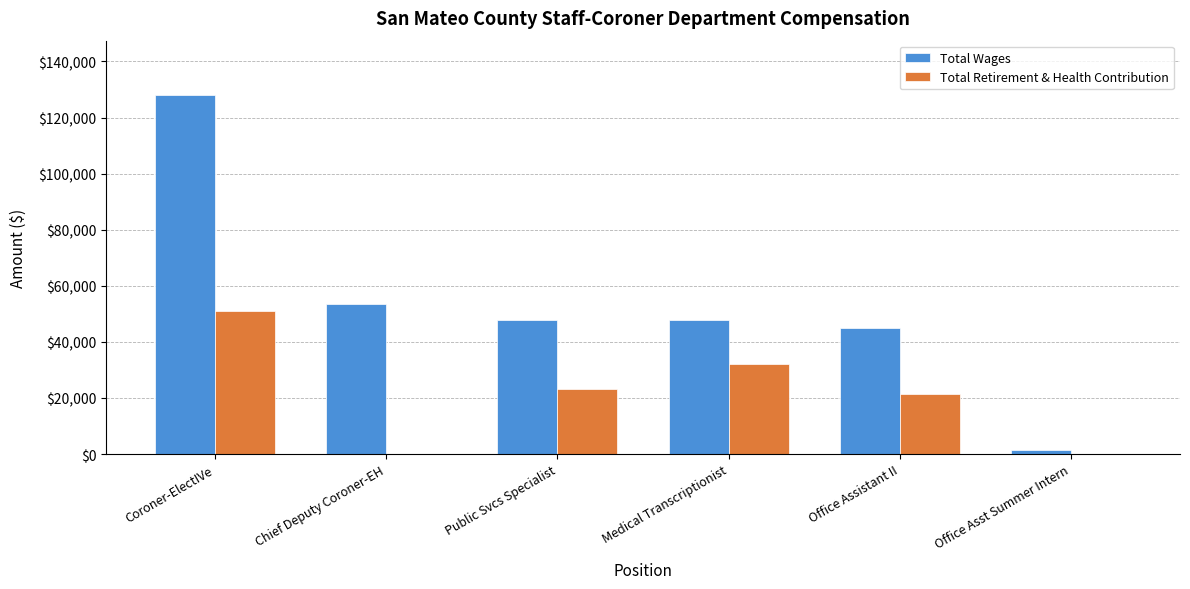

What is the sum of the Total Retirement & Health Contribution values at Public Svcs Specialist and Office Asst Summer Intern?

23189